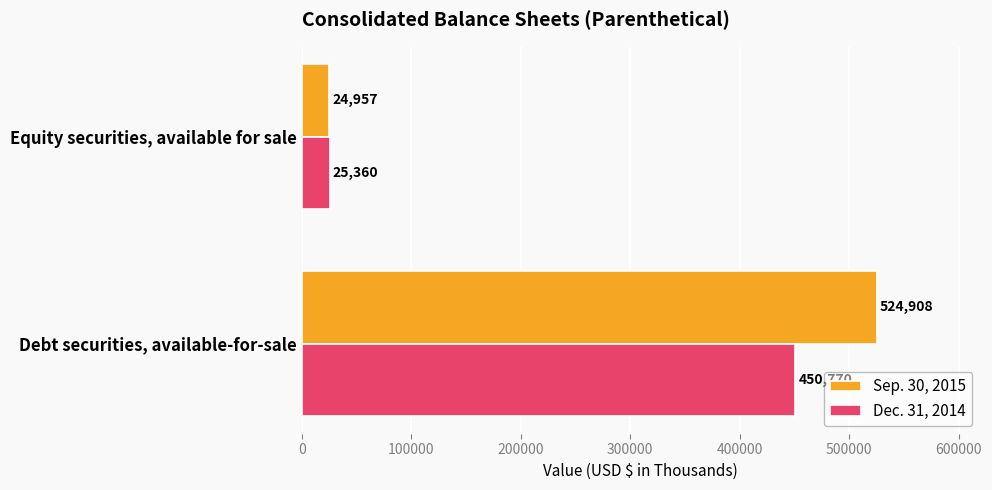

Which series changed the most between Debt securities, available-for-sale and Equity securities, available for sale?

Sep. 30, 2015